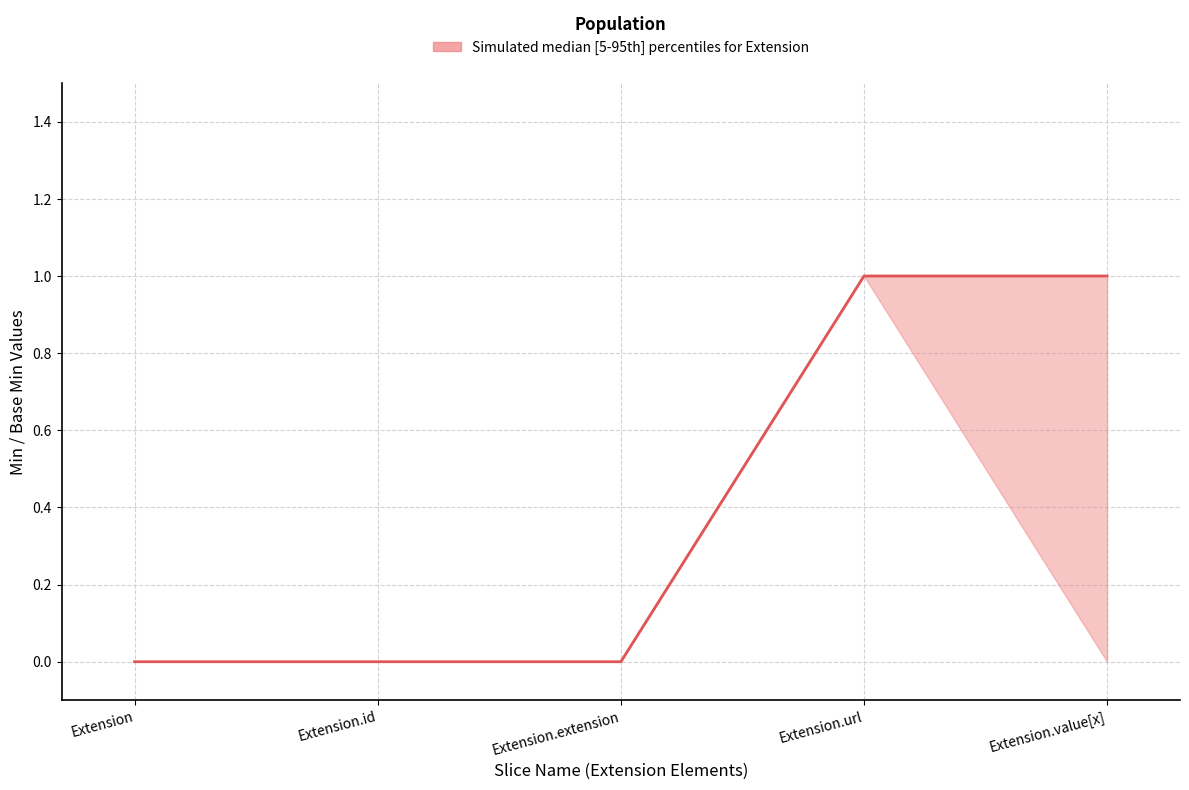

What is the difference between the maximum and minimum values?

1